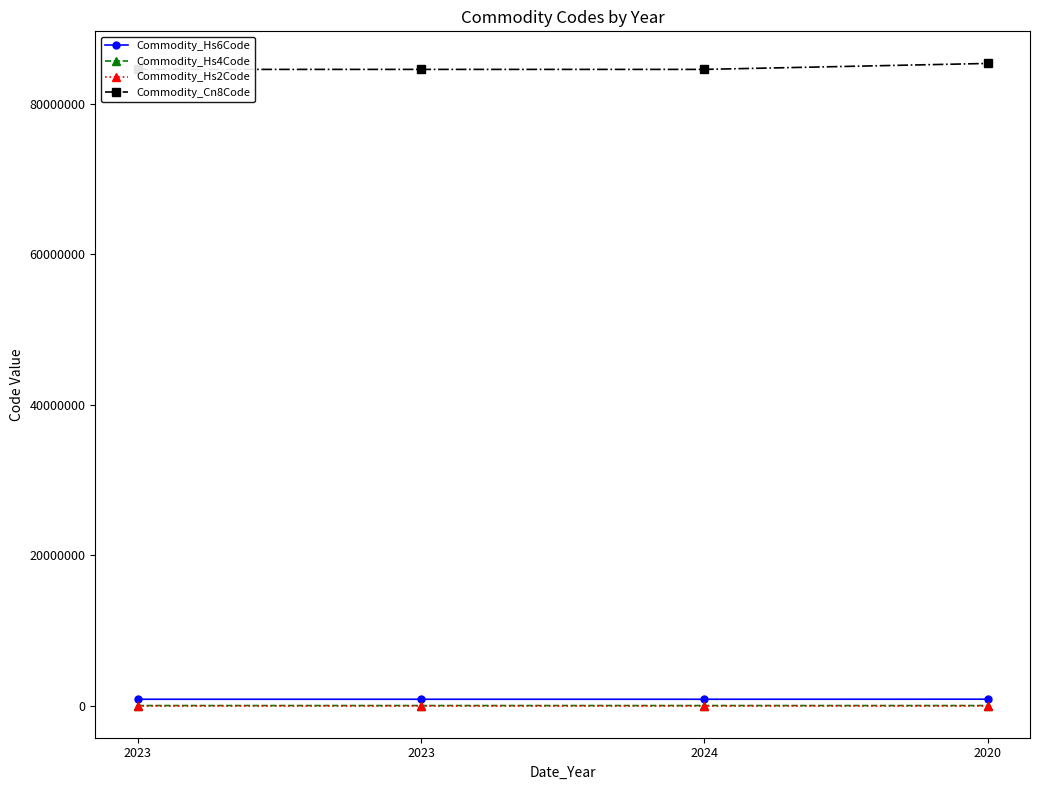

Reading right to left, transcribe all the data shown in this chart.

Commodity_Hs6Code: 2020=853810	2024=845899	2023=845899	2023=845891
Commodity_Hs4Code: 2020=8538	2024=8458	2023=8458	2023=8458
Commodity_Hs2Code: 2020=85	2024=84	2023=84	2023=84
Commodity_Cn8Code: 2020=85381000	2024=84589900	2023=84589900	2023=84589180